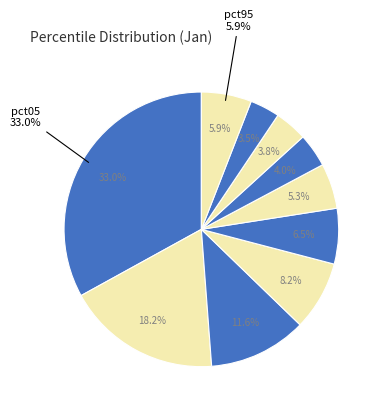

Which has a higher value, pct75 or pct15?

pct15